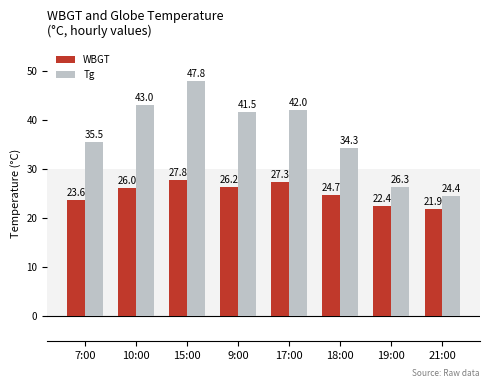

Reading right to left, what are all the values shown in this chart?

WBGT: 21:00=21.9	19:00=22.4	18:00=24.7	17:00=27.3	9:00=26.2	15:00=27.8	10:00=26.0	7:00=23.6
Tg: 21:00=24.4	19:00=26.3	18:00=34.3	17:00=42.0	9:00=41.5	15:00=47.8	10:00=43.0	7:00=35.5